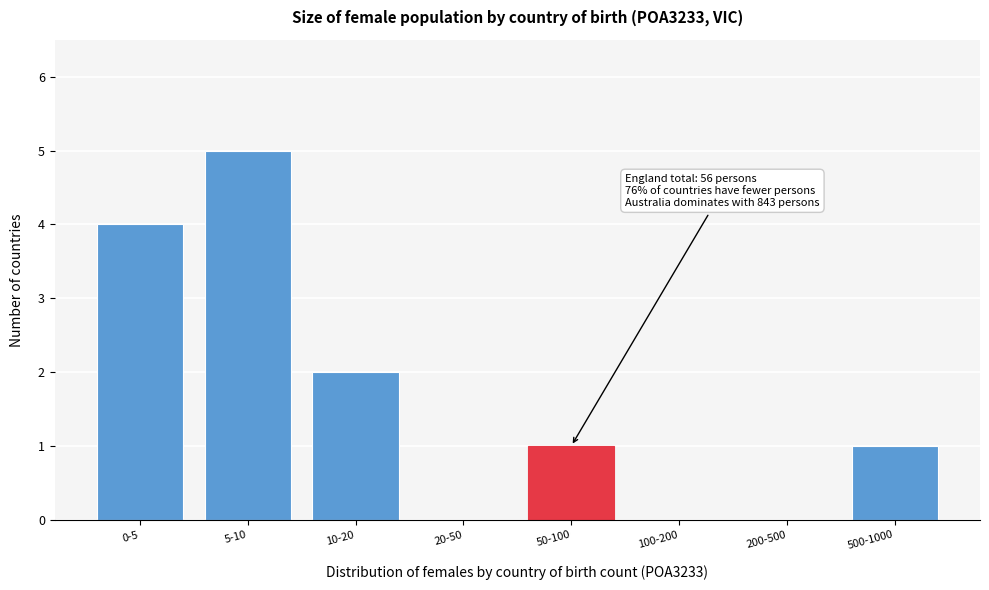

Reading left to right, list all the values displayed in this chart.

0-5=4	5-10=5	10-20=2	20-50=0	50-100=1	100-200=0	200-500=0	500-1000=1